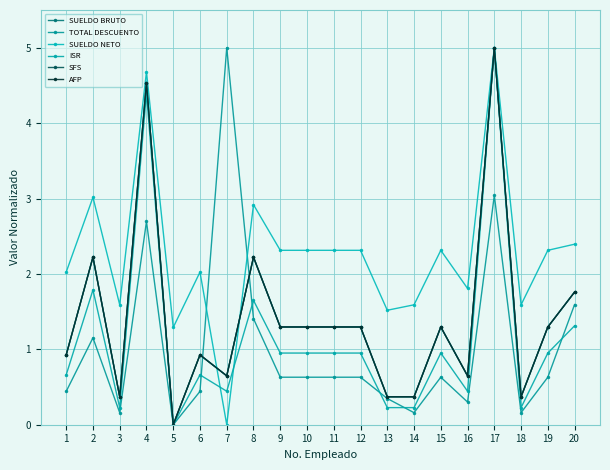

Where is SFS nearest to the value 2?

2